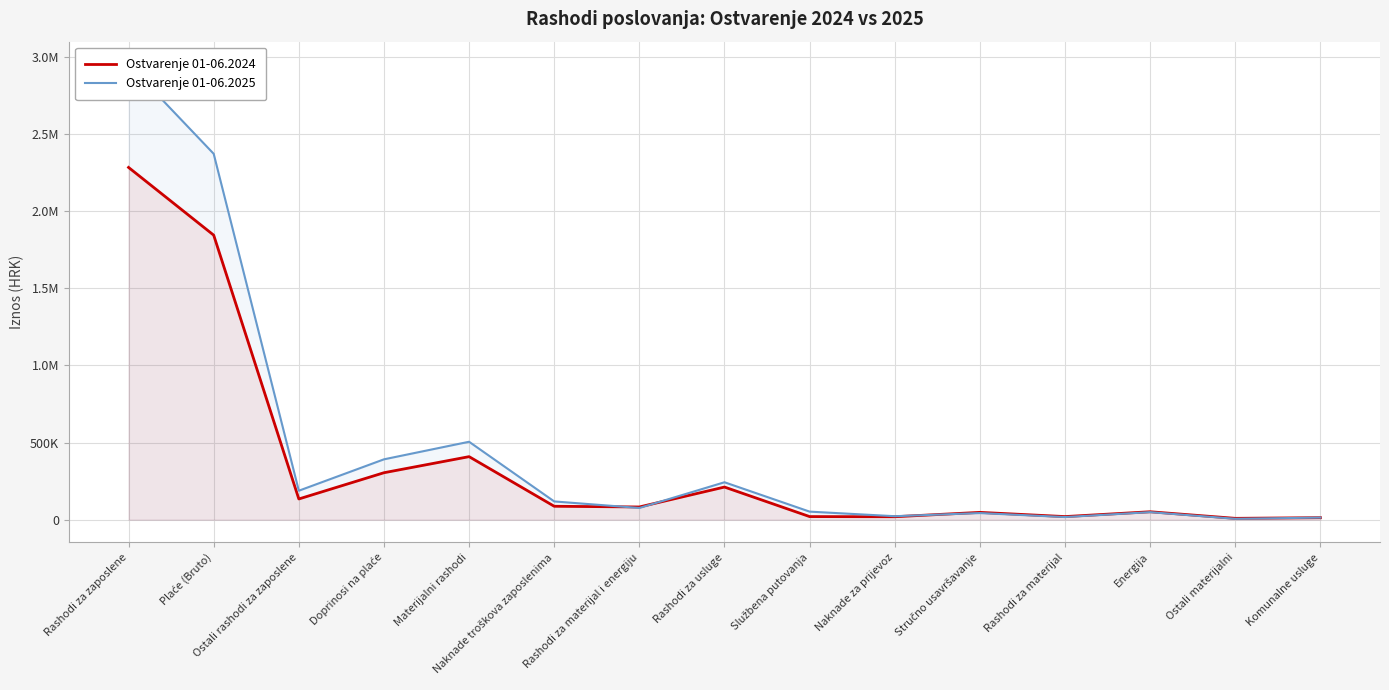

Which series has the largest total across all categories?

Ostvarenje 01-06.2025